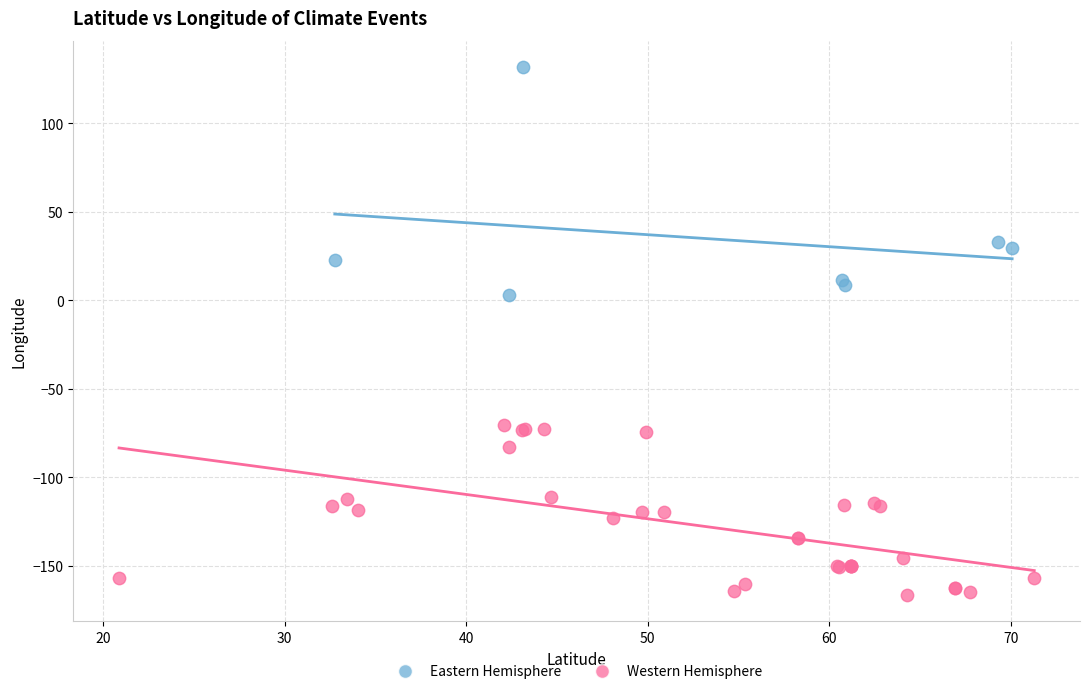

Which series reaches the minimum Y coordinate?

Western Hemisphere